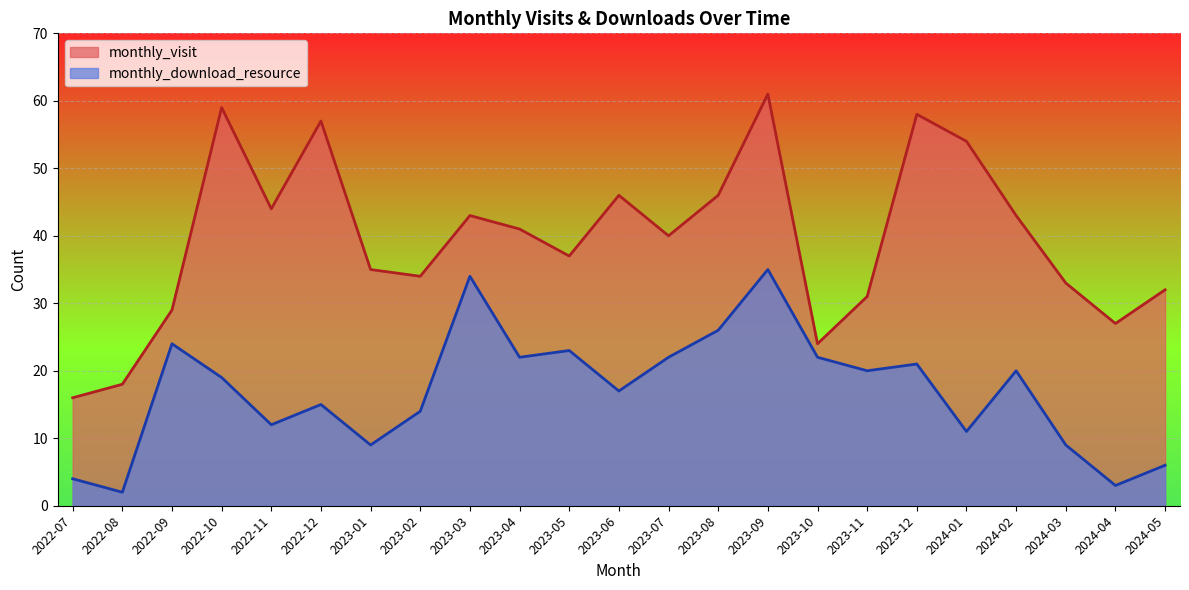

Rank the series by their maximum value, from lowest to highest.

monthly_download_resource, monthly_visit